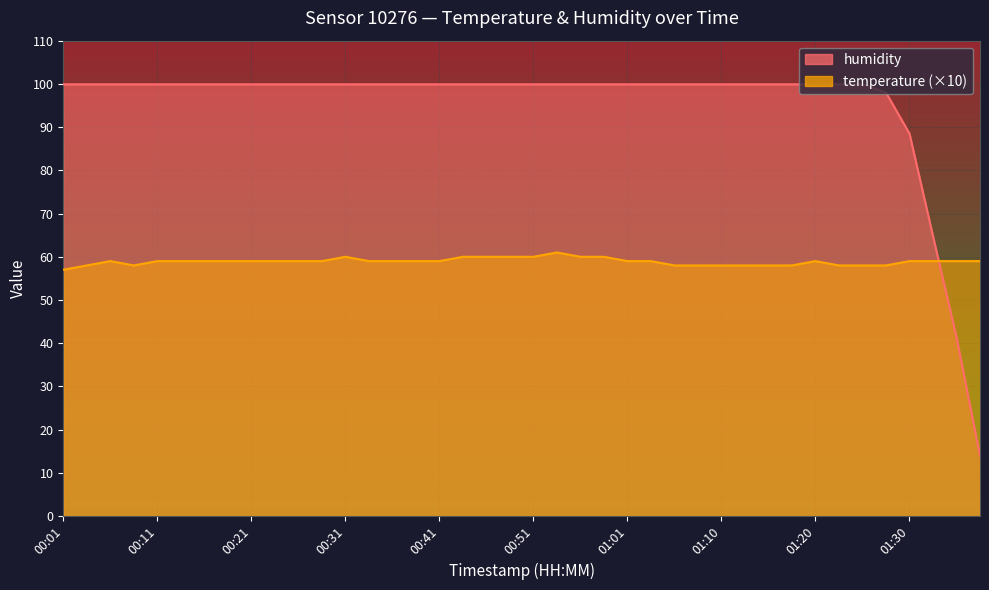

Between which two adjacent categories do humidity and temperature first intersect?

01:33 and 01:35